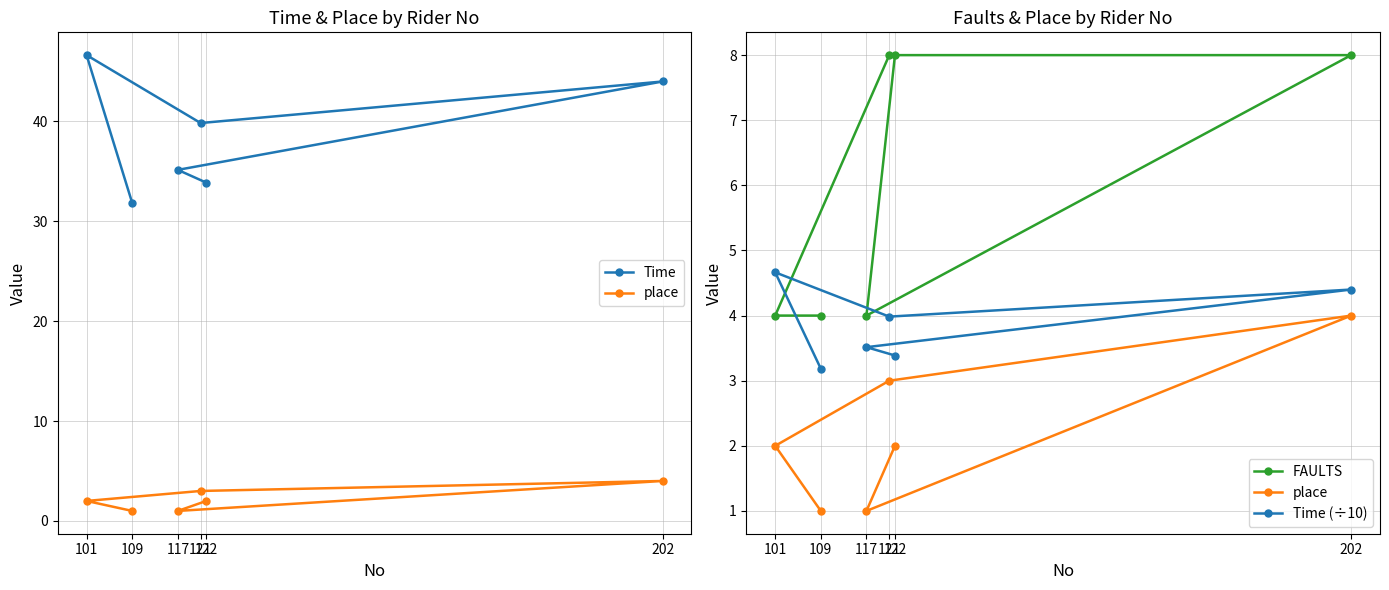

At which category is the sum across all series the highest?

202